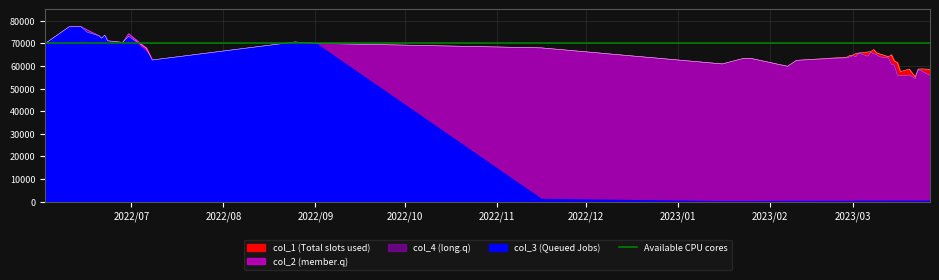

True or false: col_2 and col_1 intersect in this chart.

False